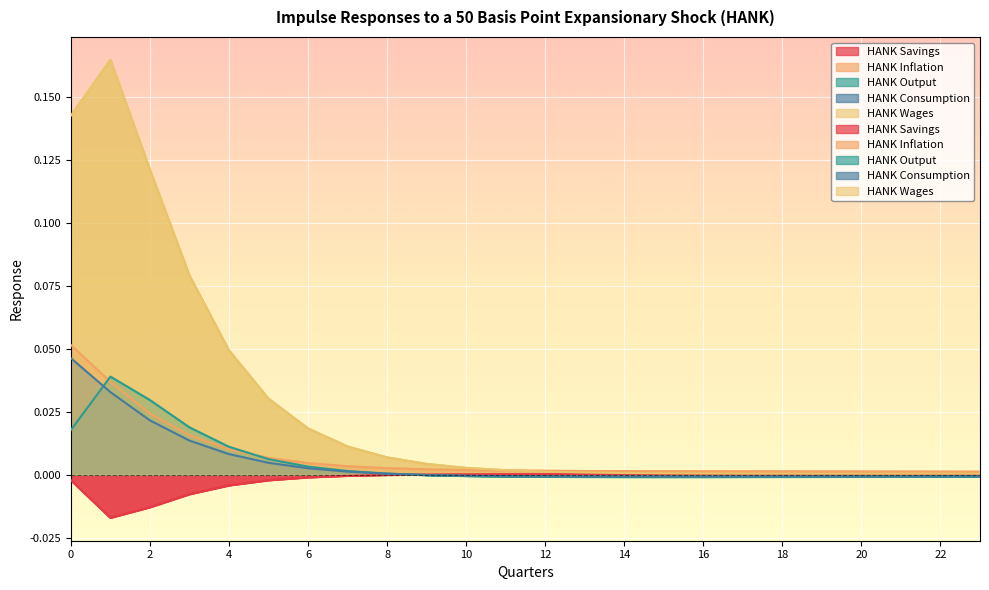

Reading left to right, extract all data points from this chart.

HANK Savings: 0=-0.0	1=-0.0	2=-0.0	3=-0.0	4=-0.0	5=-0.0	6=-0.0	7=-0.0	8=-0.0	9=0.0	10=0.0	11=0.0	12=0.0	13=0.0	14=0.0	15=0.0	16=0.0	17=0.0	18=0.0	19=0.0	20=0.0	21=0.0	22=0.0	23=0.0
HANK Inflation: 0=0.1	1=0.0	2=0.0	3=0.0	4=0.0	5=0.0	6=0.0	7=0.0	8=0.0	9=0.0	10=0.0	11=0.0	12=0.0	13=0.0	14=0.0	15=0.0	16=0.0	17=0.0	18=0.0	19=0.0	20=0.0	21=0.0	22=0.0	23=0.0
HANK Output: 0=0.0	1=0.0	2=0.0	3=0.0	4=0.0	5=0.0	6=0.0	7=0.0	8=0.0	9=-0.0	10=-0.0	11=-0.0	12=-0.0	13=-0.0	14=-0.0	15=-0.0	16=-0.0	17=-0.0	18=-0.0	19=-0.0	20=-0.0	21=-0.0	22=-0.0	23=-0.0
HANK Consumption: 0=0.0	1=0.0	2=0.0	3=0.0	4=0.0	5=0.0	6=0.0	7=0.0	8=0.0	9=-0.0	10=-0.0	11=-0.0	12=-0.0	13=-0.0	14=-0.0	15=-0.0	16=-0.0	17=-0.0	18=-0.0	19=-0.0	20=-0.0	21=-0.0	22=-0.0	23=-0.0
HANK Wages: 0=0.1	1=0.2	2=0.1	3=0.1	4=0.0	5=0.0	6=0.0	7=0.0	8=0.0	9=0.0	10=0.0	11=0.0	12=0.0	13=0.0	14=0.0	15=0.0	16=0.0	17=0.0	18=0.0	19=0.0	20=0.0	21=0.0	22=0.0	23=0.0